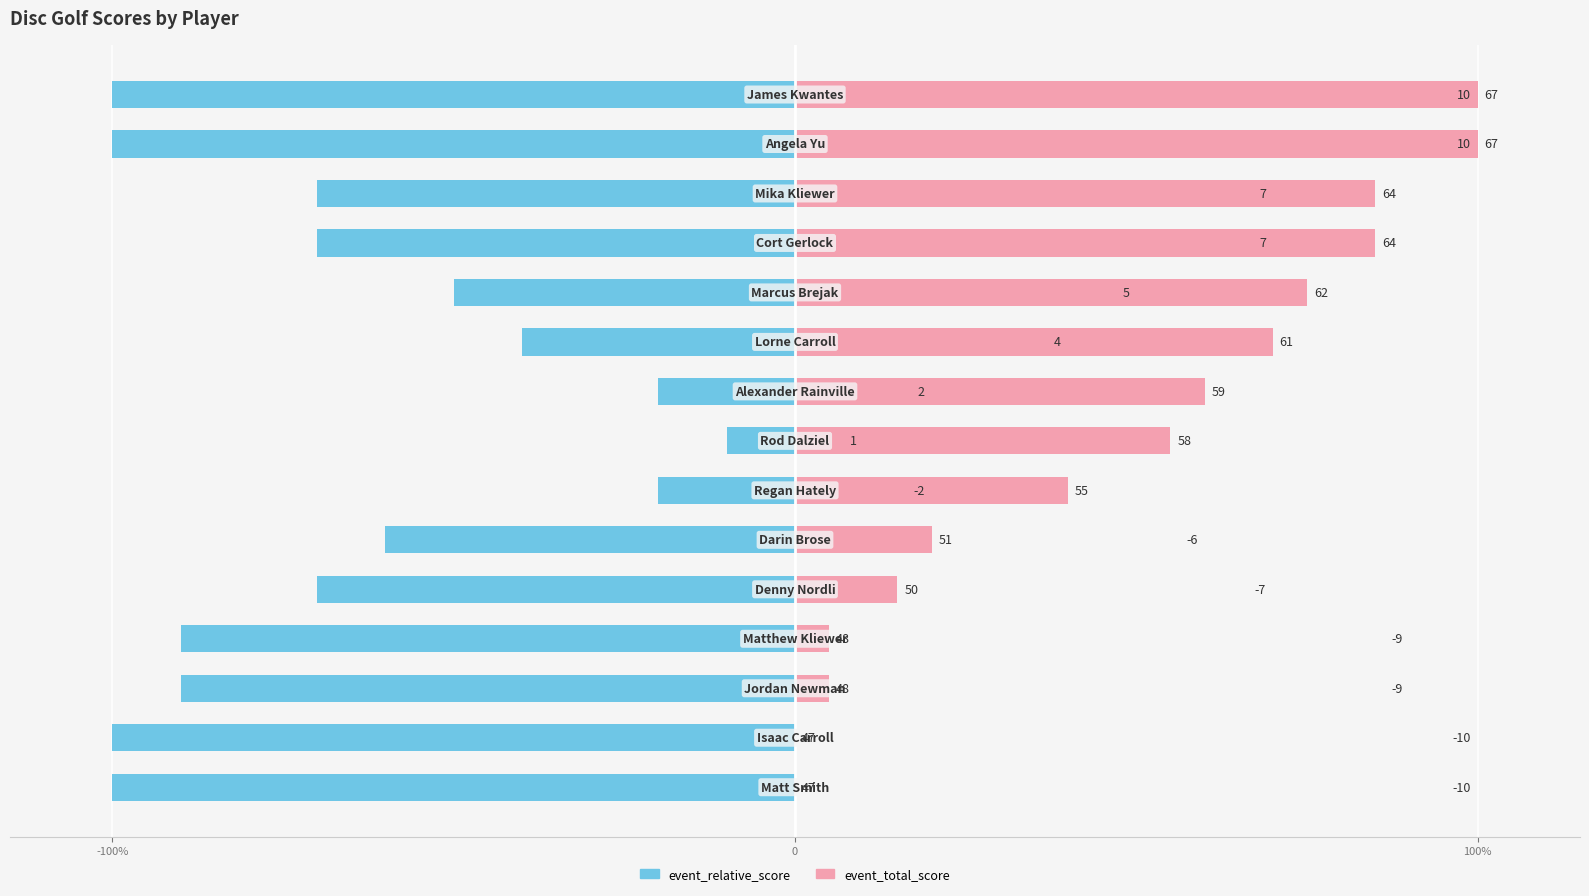

Which series has the largest range (max minus min)?

event_total_score